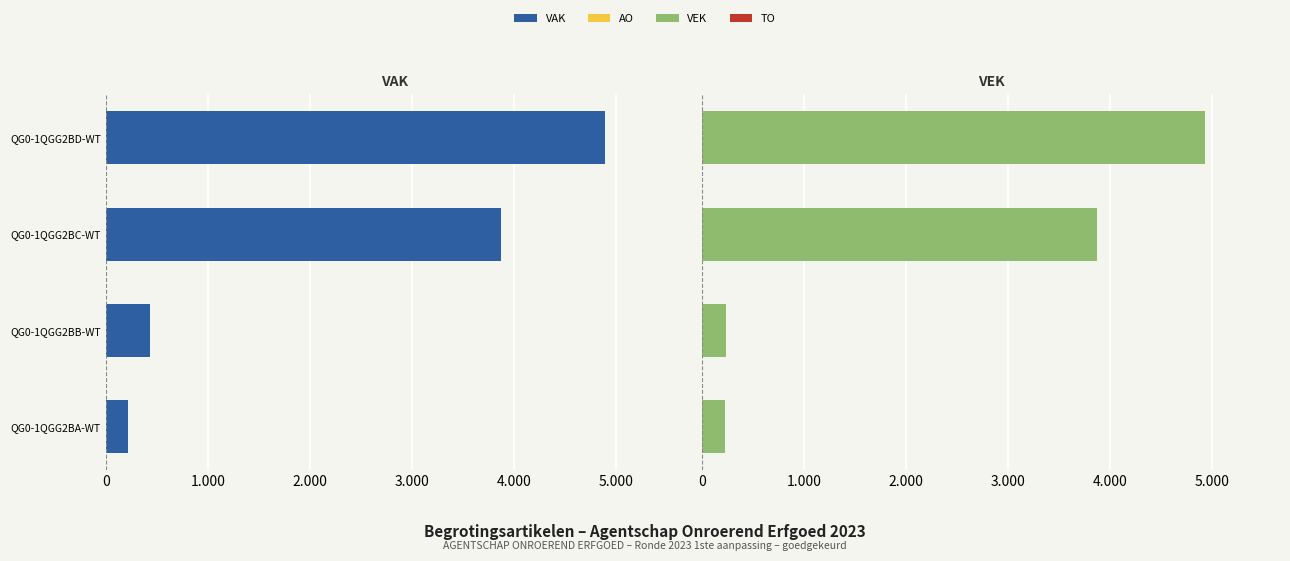

True or false: AO has a value of 0.4 at 5.000.

False